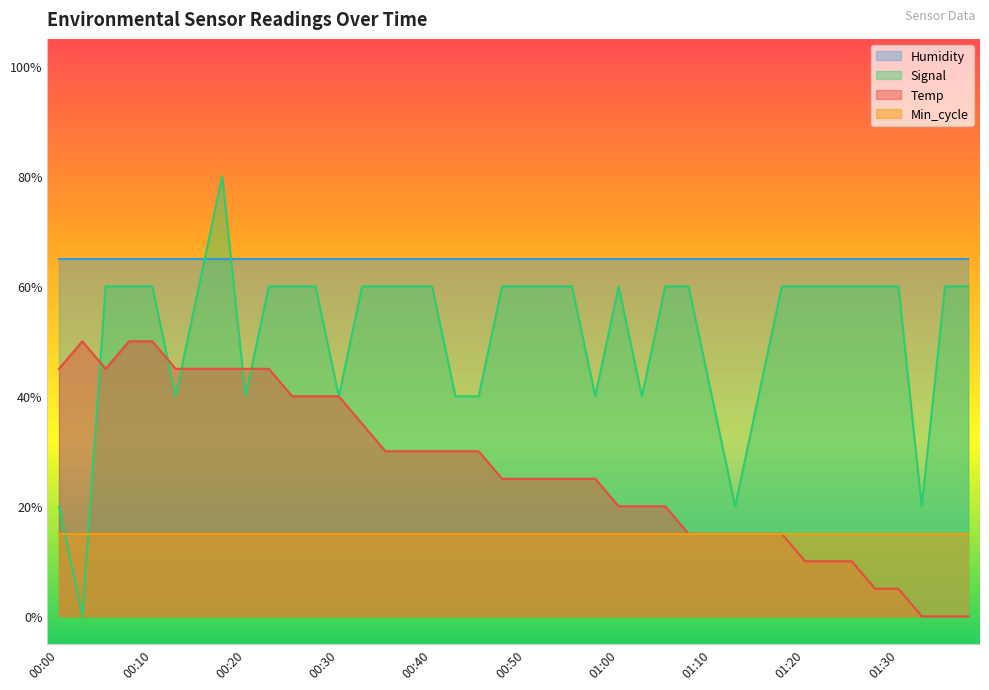

Which series has the largest range (max minus min)?

Signal